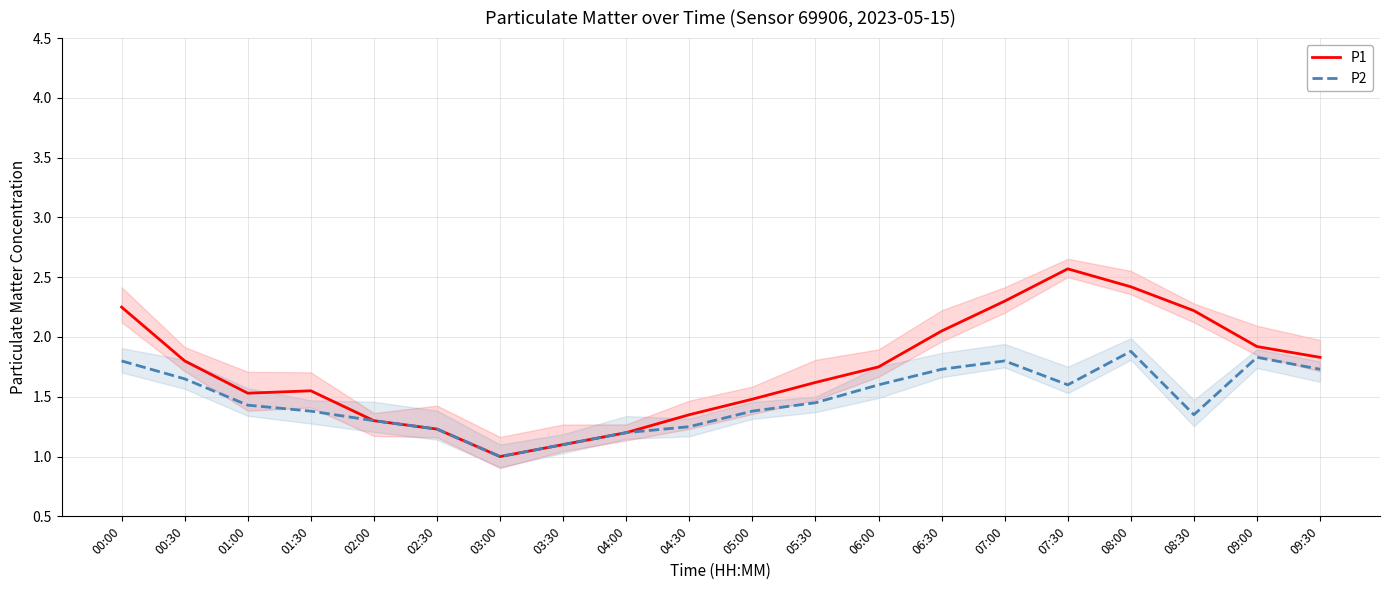

Count the number of categories in the chart.

20